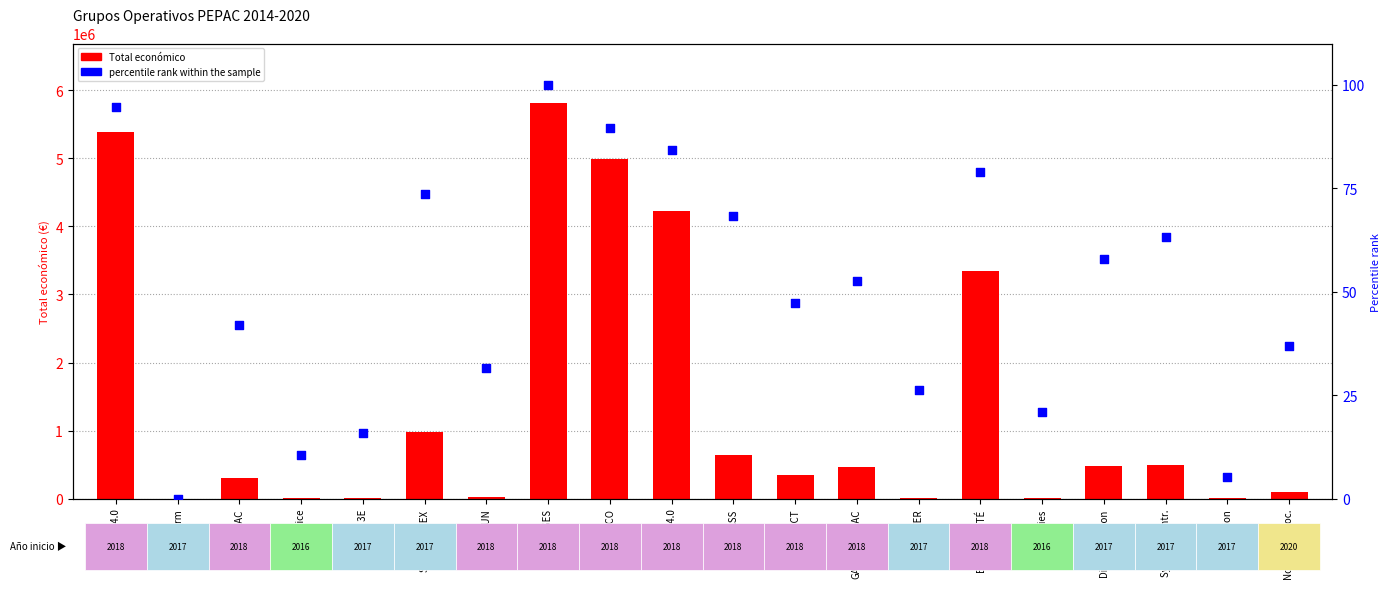

Which series contains the lowest Y value?

percentile rank within the sample